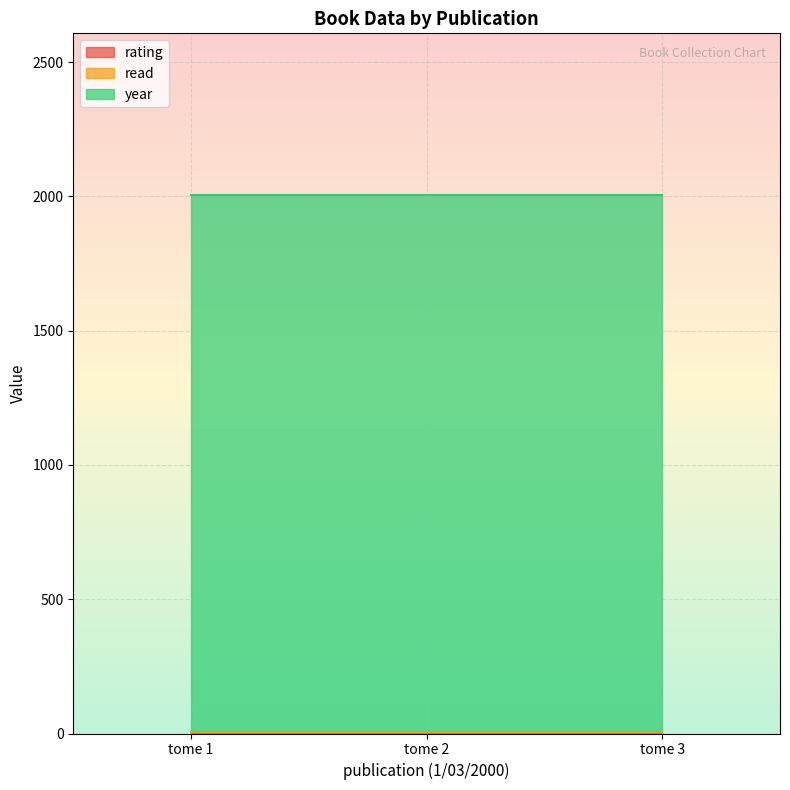

Which series has the widest spread of values?

rating